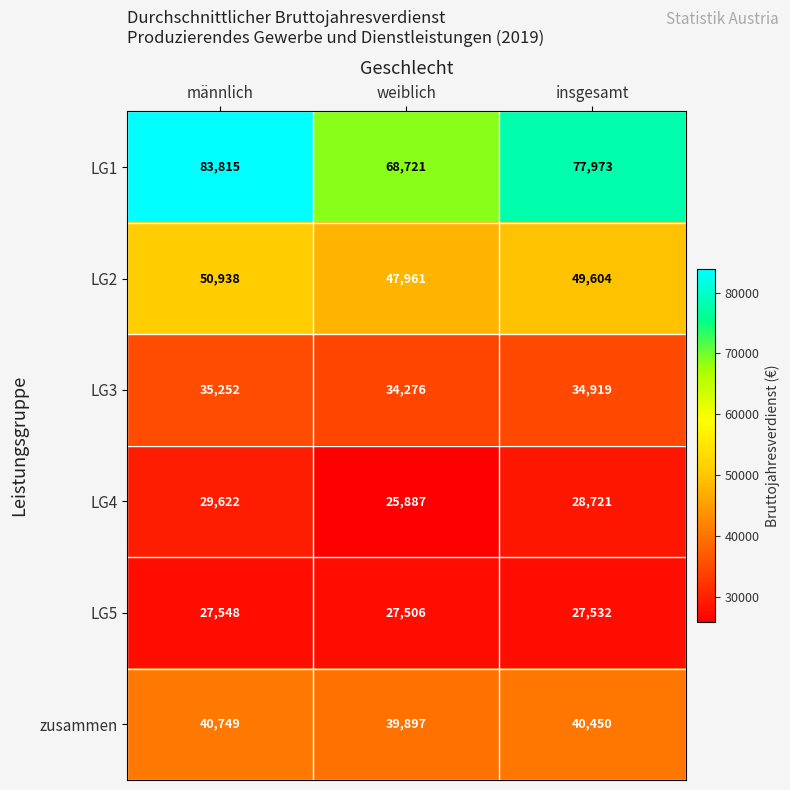

Between männlich and insgesamt, which series saw the biggest shift?

LG1